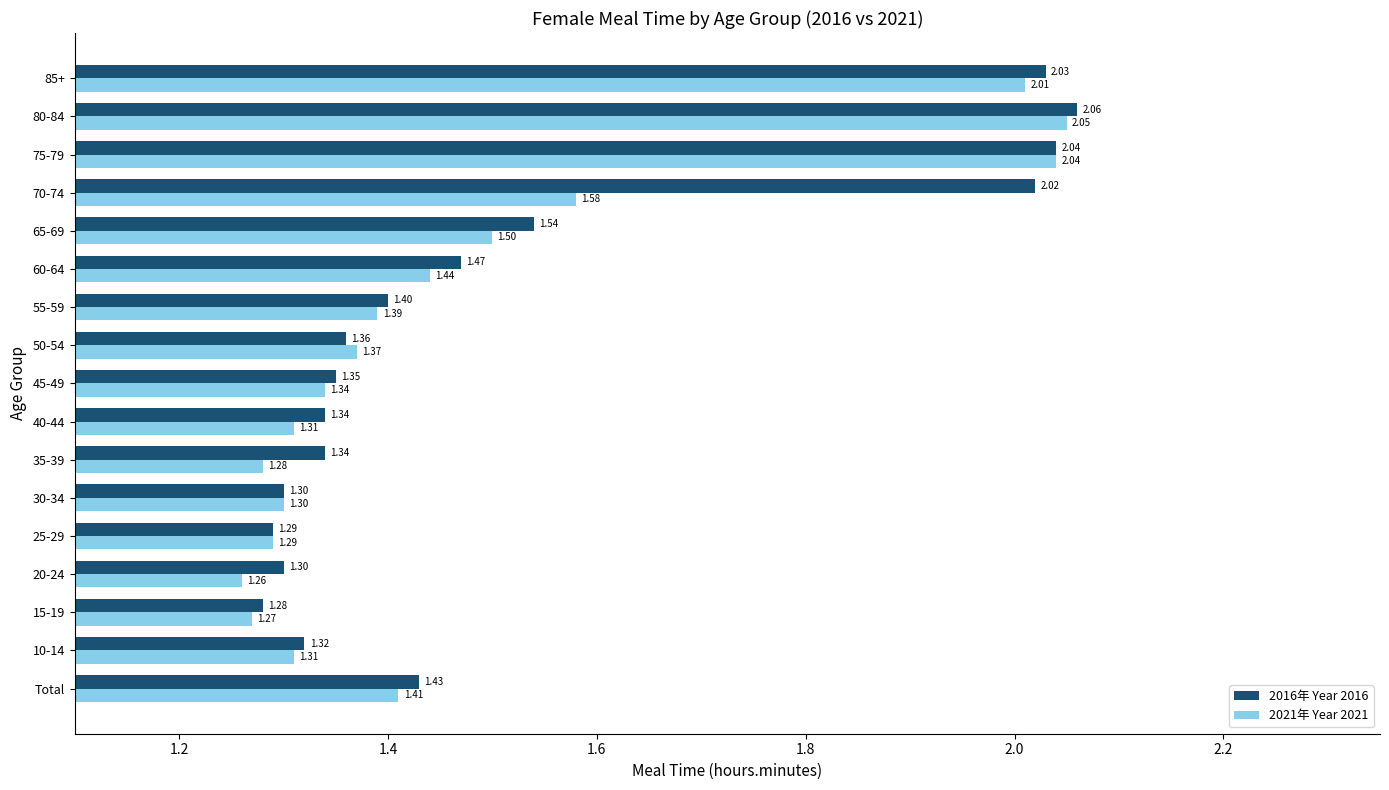

At how many categories does at least one series exceed 1?

17